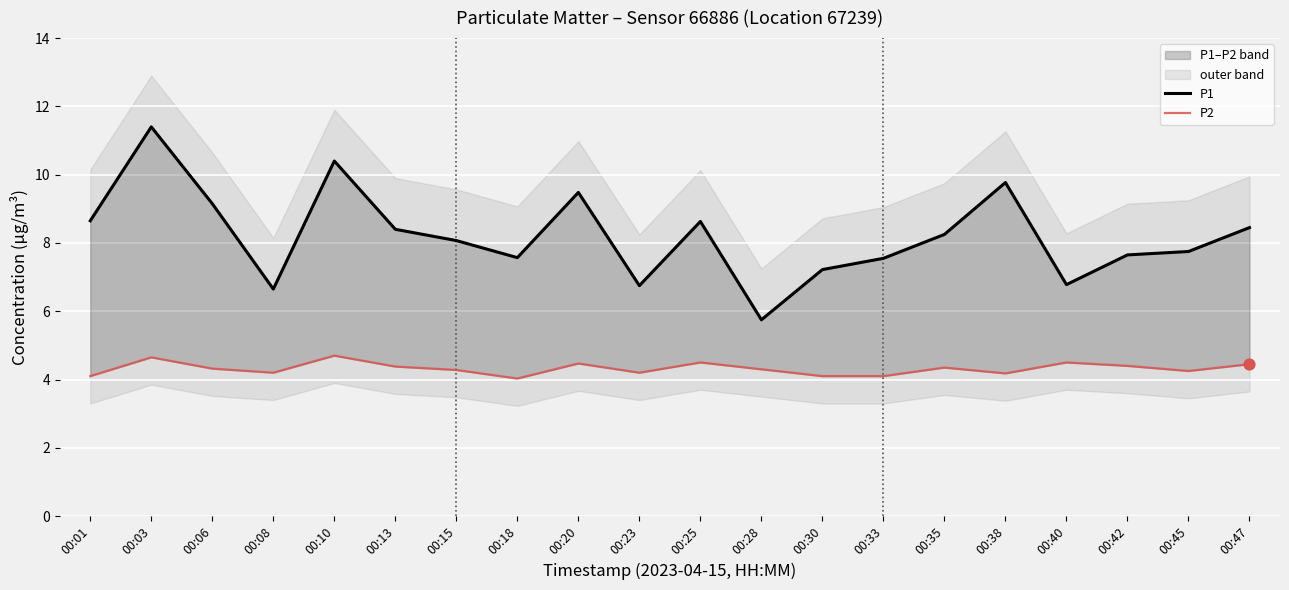

At how many categories does at least one series exceed 7?

16